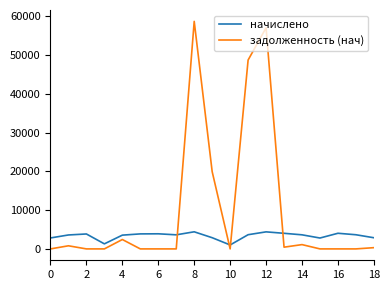

Rank the series by their average value, from lowest to highest.

начислено, задолженность (нач)